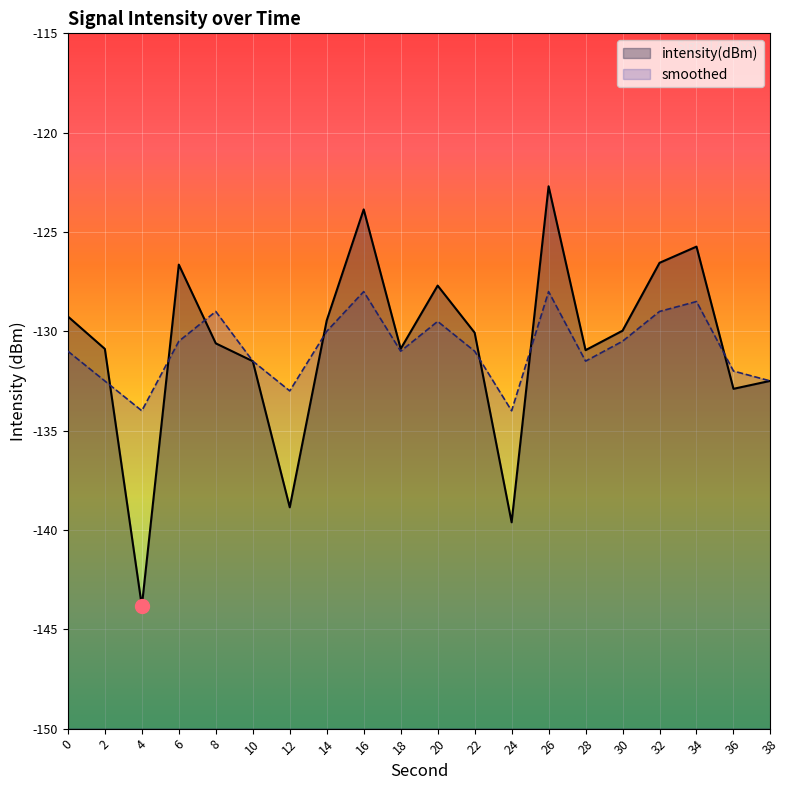

Which series has the largest range (max minus min)?

intensity(dBm)